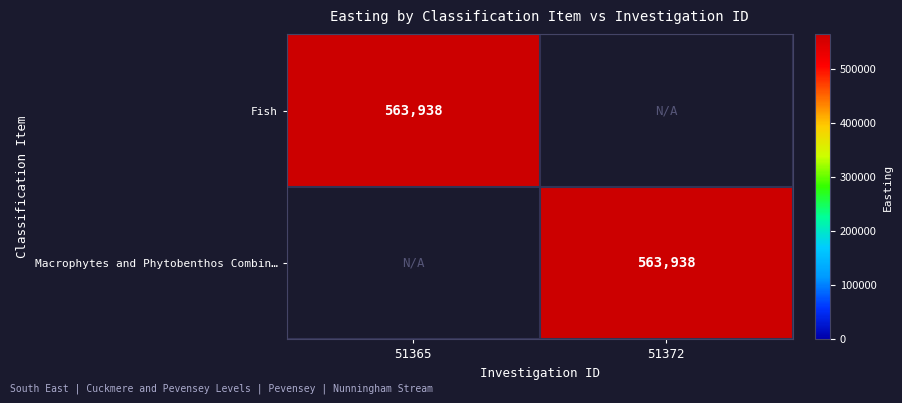

At which category is the sum across all series the highest?

51365